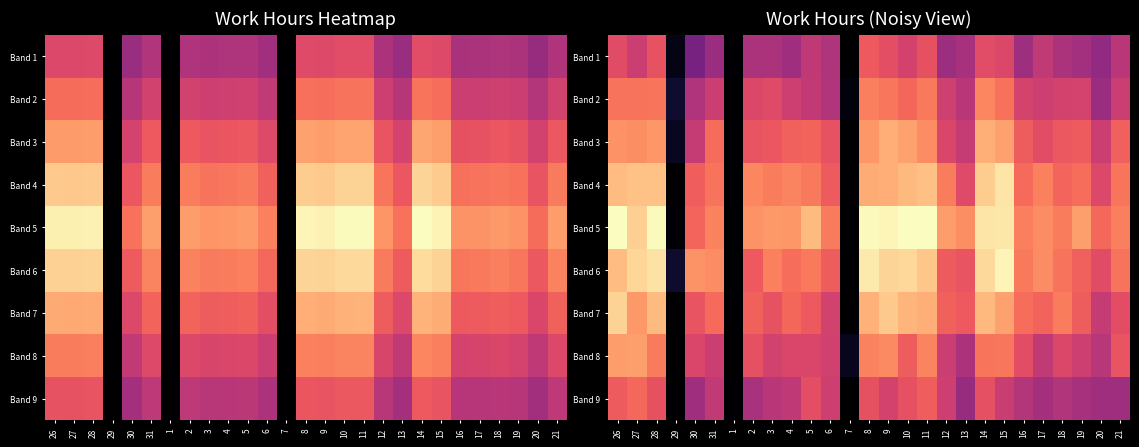

The Band 6 series shows 5.9 at 11. True or false?

False